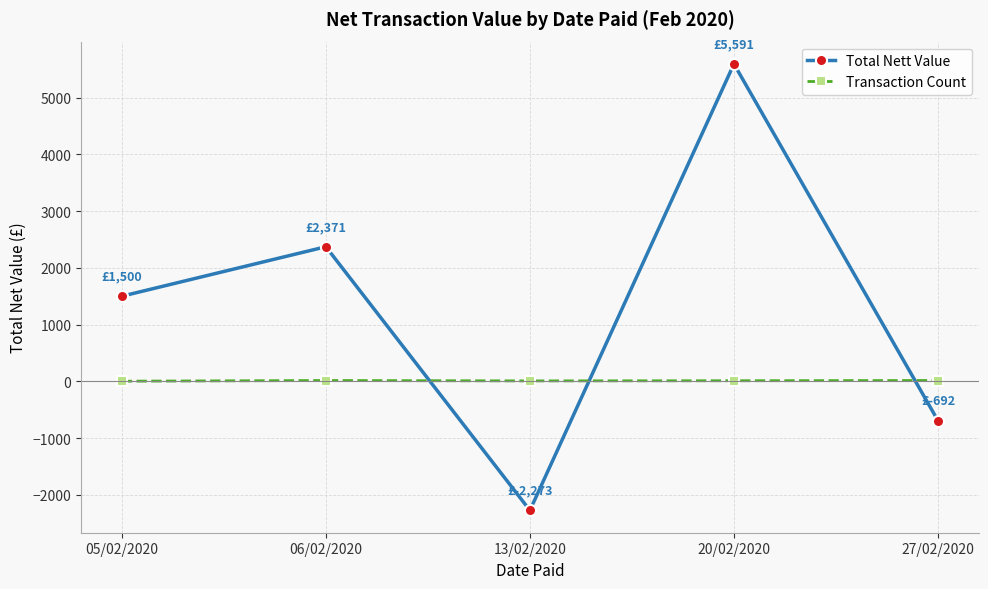

How many lines are shown in the chart?

2